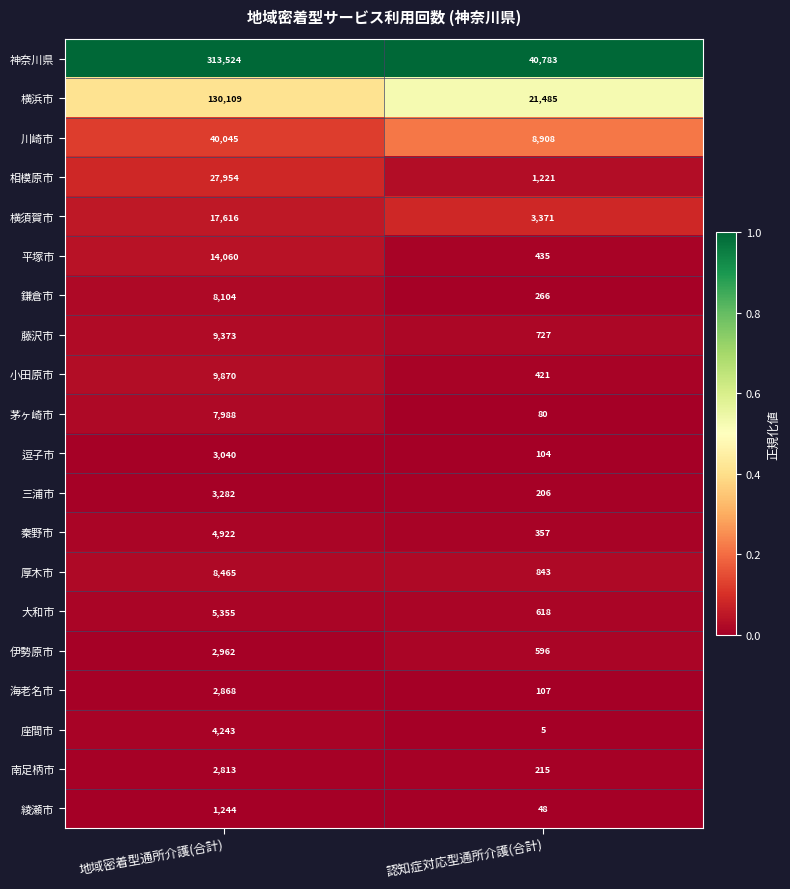

Is the value of 海老名市 at 地域密着型通所介護(合計) greater than the value of 鎌倉市 at 認知症対応型通所介護(合計)?

Yes